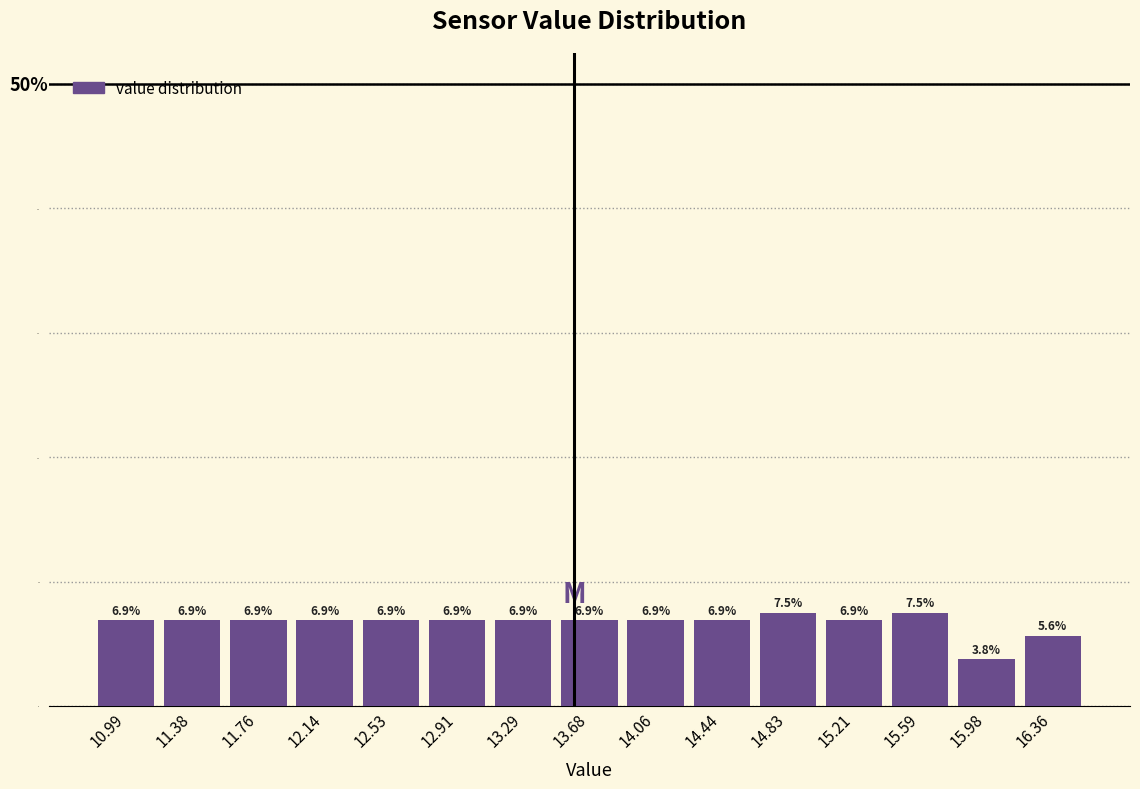

How tall is the bar that spans 16.15 to 16.55 on the x-axis? The bar edges are not printed on the chart, so give them approximately, as read against the axis.

5.6